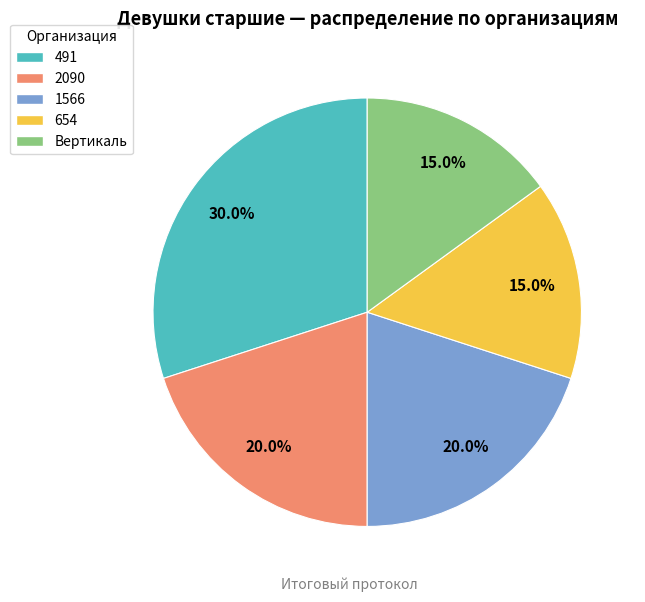

Is it true that 654 is 15% of the pie?

True